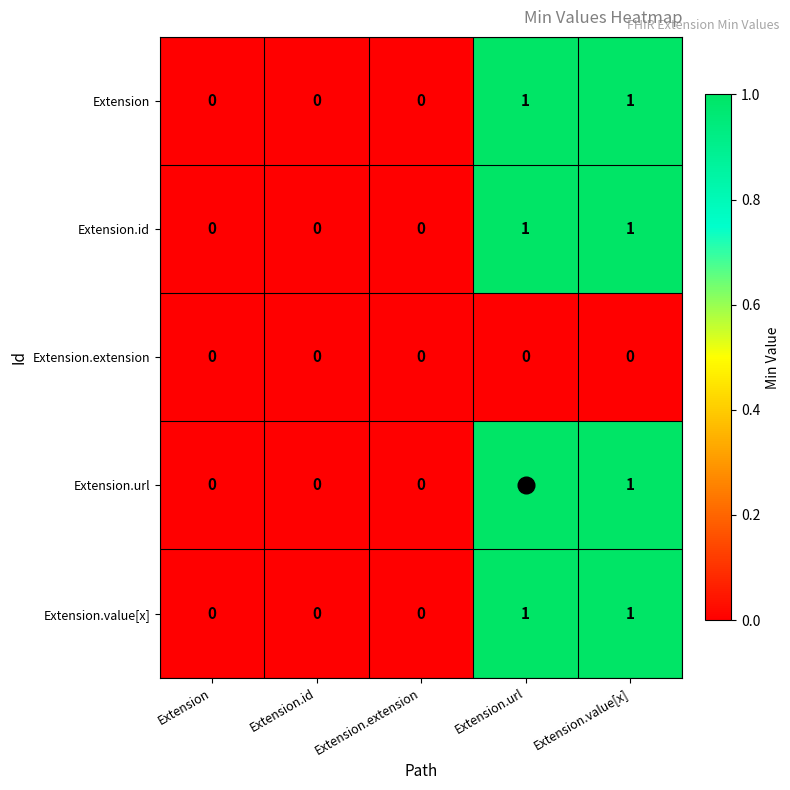

The value of Extension.extension at Extension.extension is 0. True or false?

True